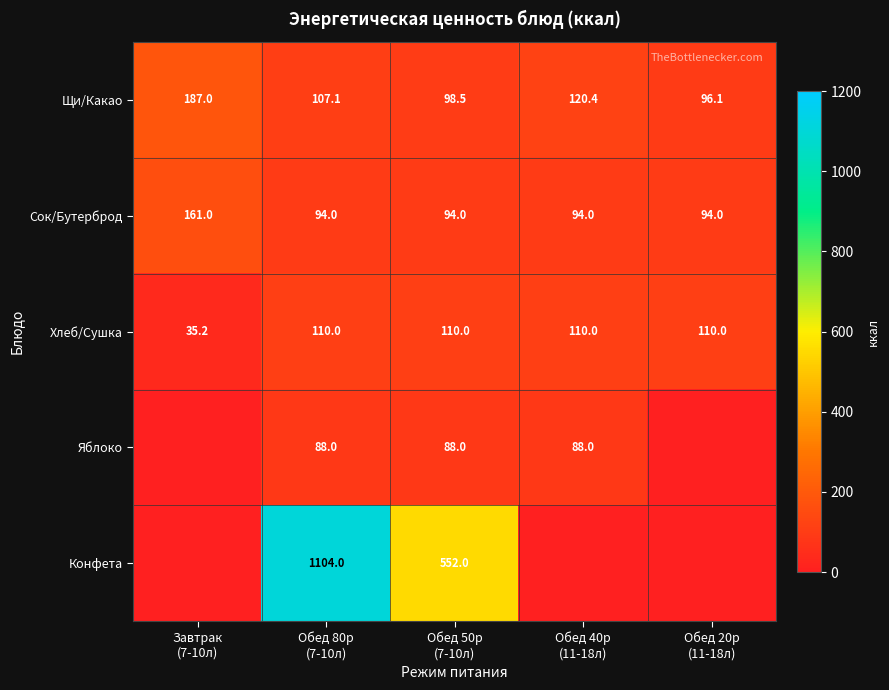

How many data points does each series have?

5